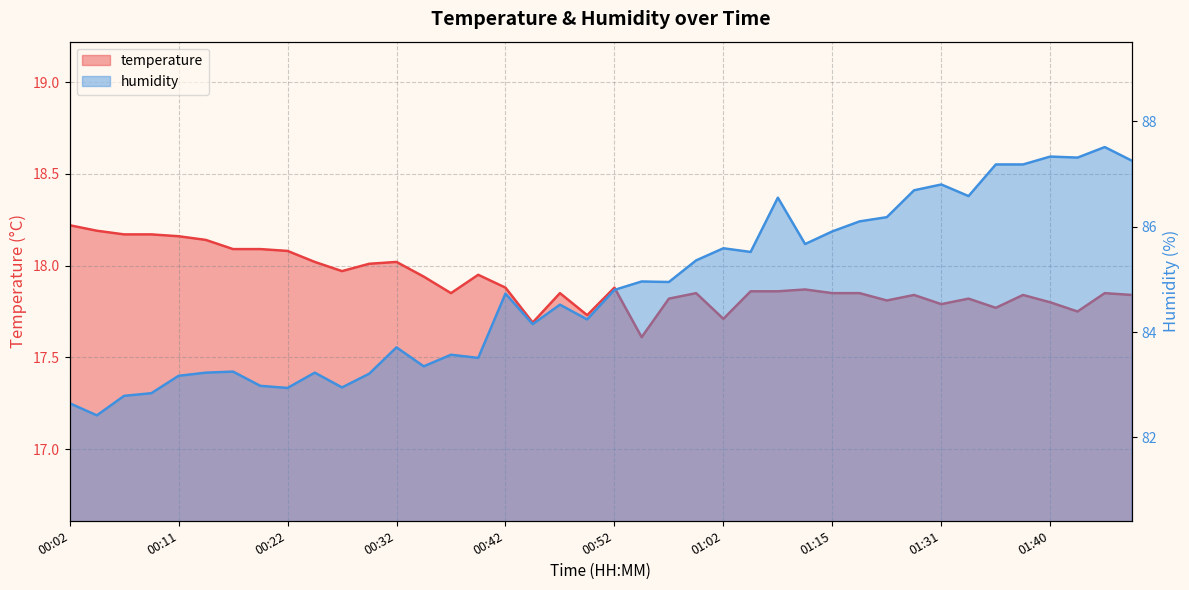

Between 00:02 and 00:22, which series saw the biggest shift?

humidity